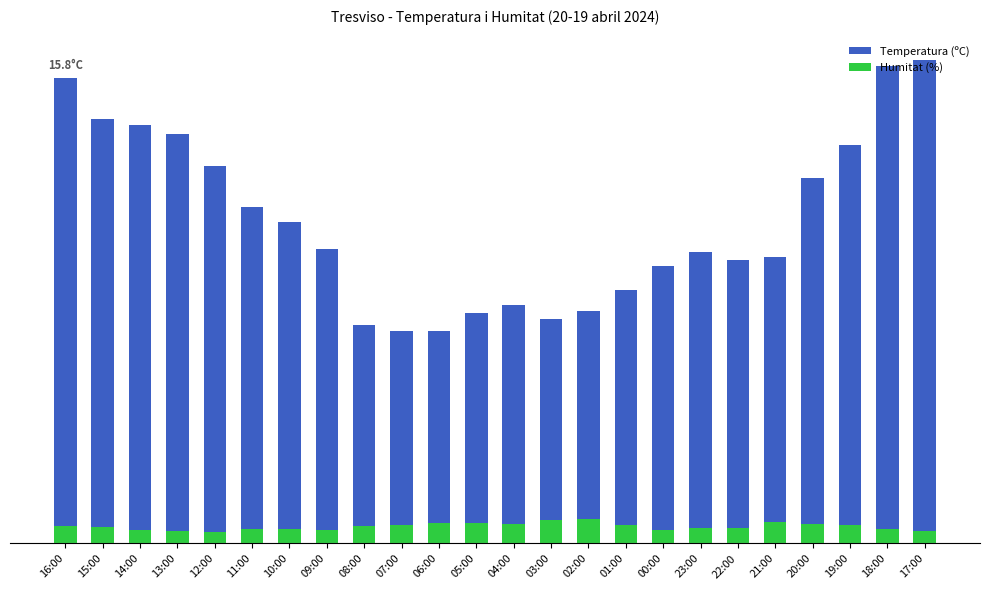

What is the total value across all series at 01:00?

9.2